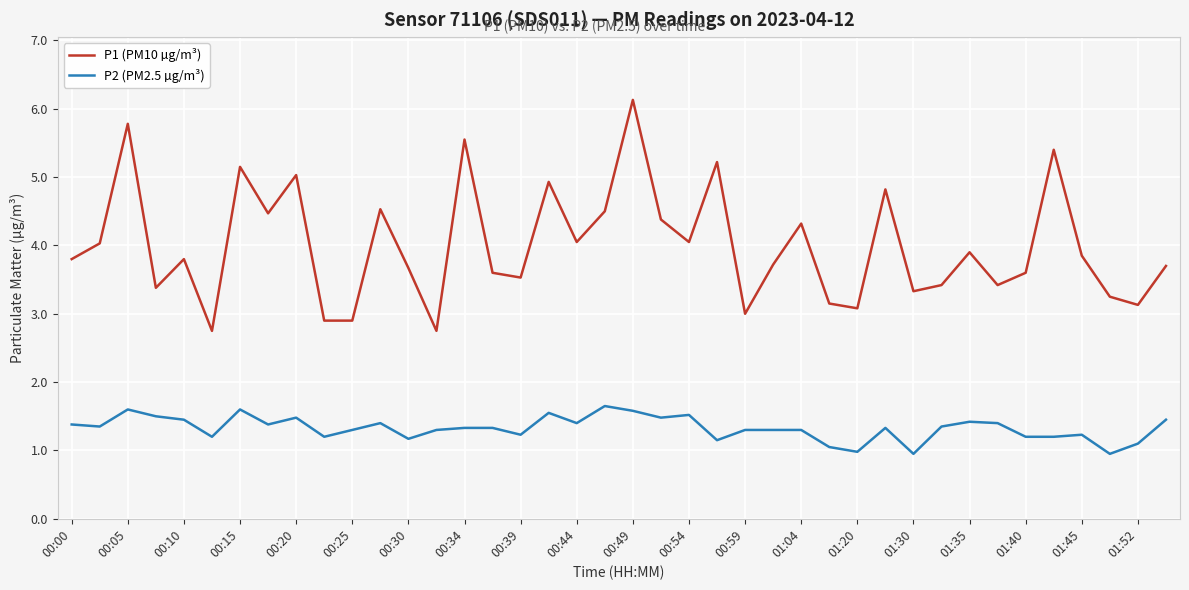

At how many categories does at least one series exceed 5?

7